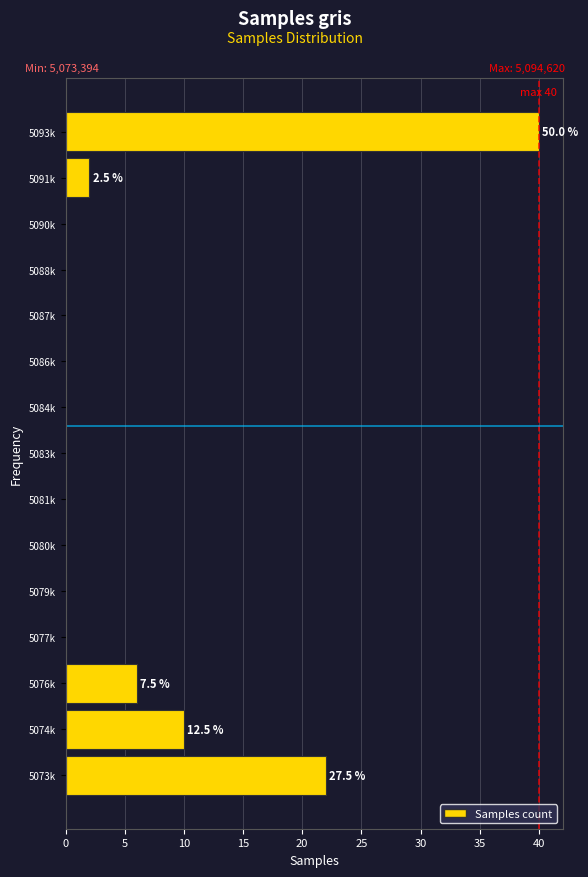

Reading top to bottom, extract all data points from this chart.

5093k=40	5091k=2	5090k=0	5088k=0	5087k=0	5086k=0	5084k=0	5083k=0	5081k=0	5080k=0	5079k=0	5077k=0	5076k=6	5074k=10	5073k=22